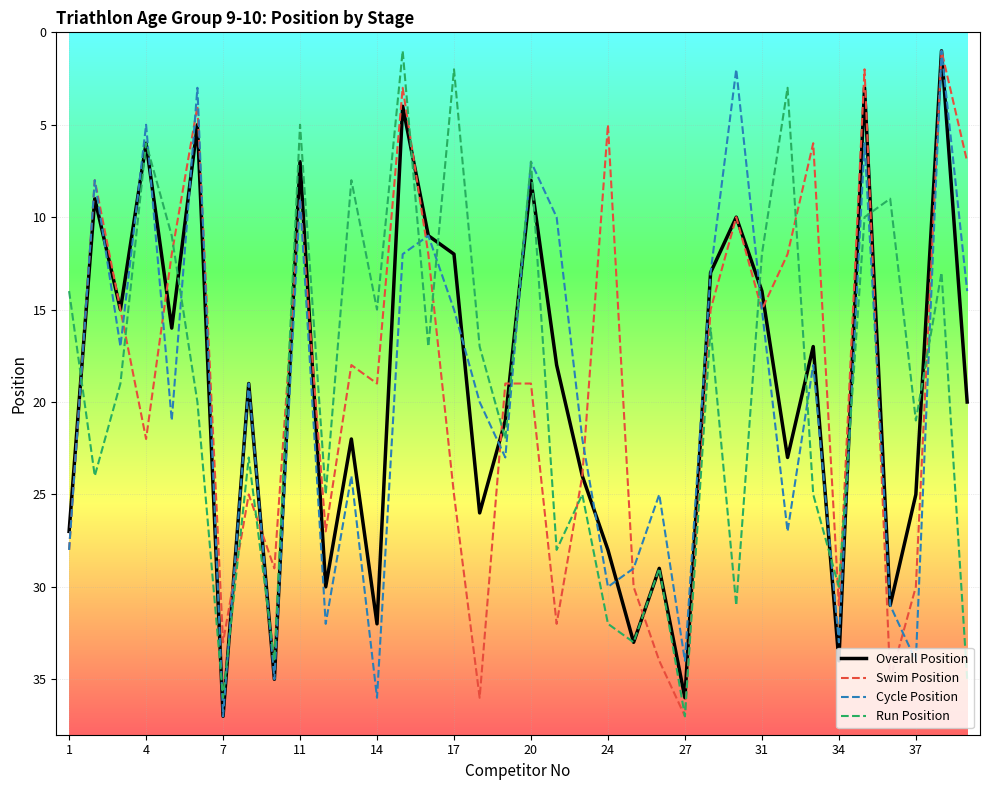

What is the greatest value displayed?

37